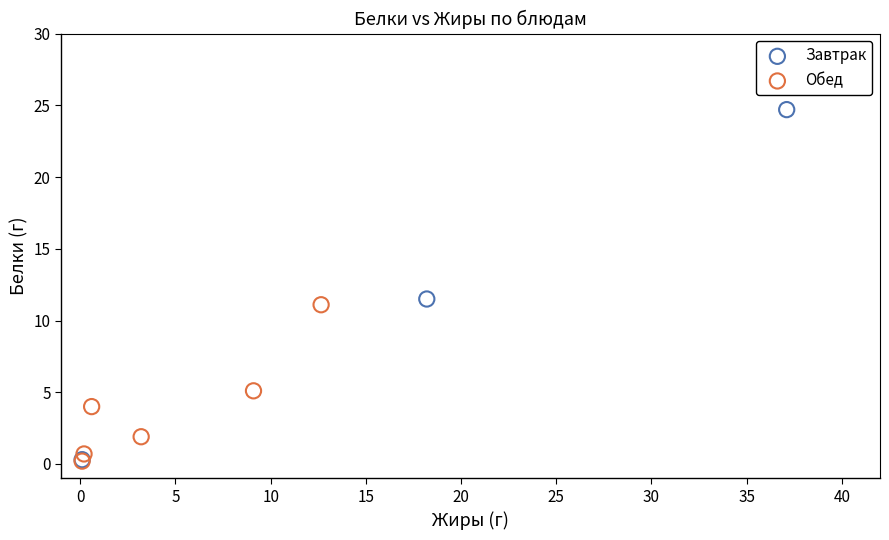

Which series reaches the maximum Y coordinate?

Завтрак